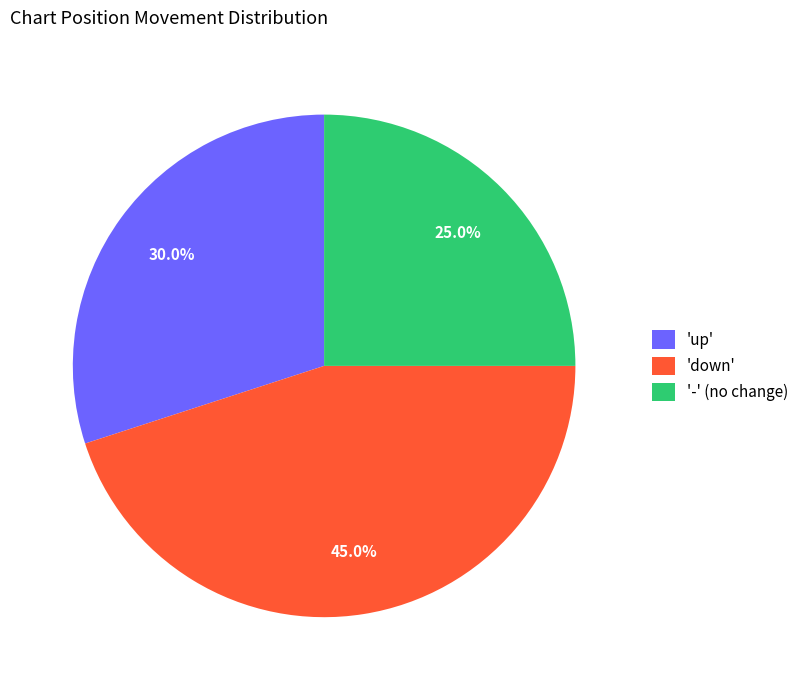

What portion of the pie excludes '-' (no change)?

75.0%